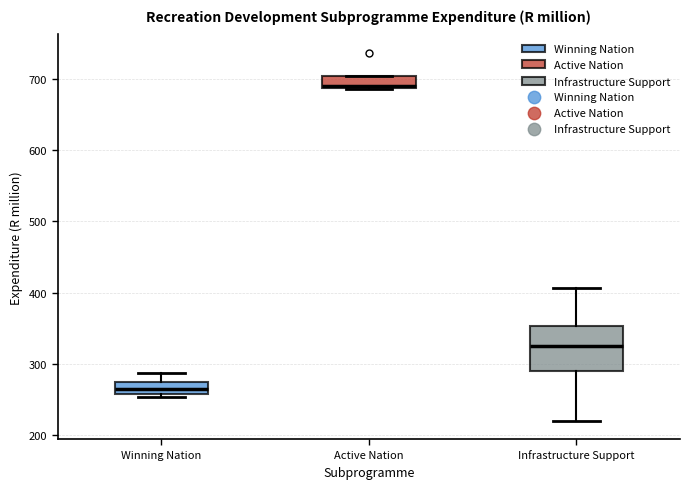

Reading left to right, transcribe this box plot: for each box, give where its median line is, the range the box spans, and where its two whiskers end, as read against the y-axis. The values are not printed on the chart, so give them approximately, as read against the axis.

Winning Nation: median 260 (inside the box), box 260 to 280, whiskers 250 to 290
Active Nation: median 690 (just above the box's lower edge), box 690 to 700, whiskers 690 to 700
Infrastructure Support: median 330, box 290 to 350, whiskers 220 to 410